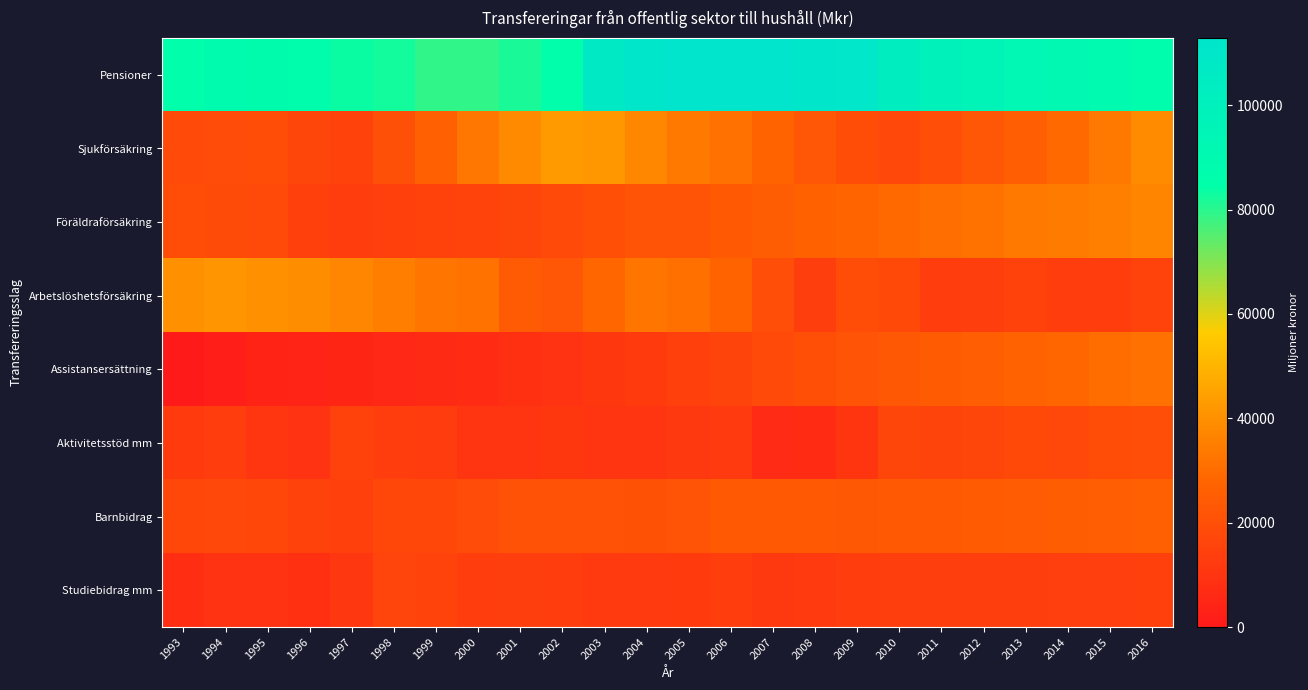

Count the number of categories in the chart.

24